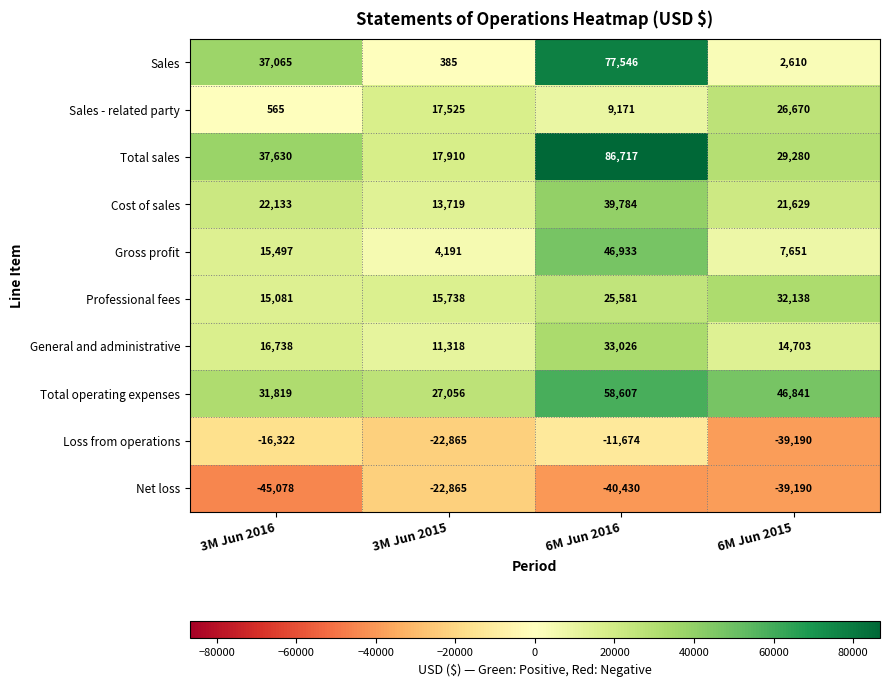

What is the sum of all Cost of sales values?

97265